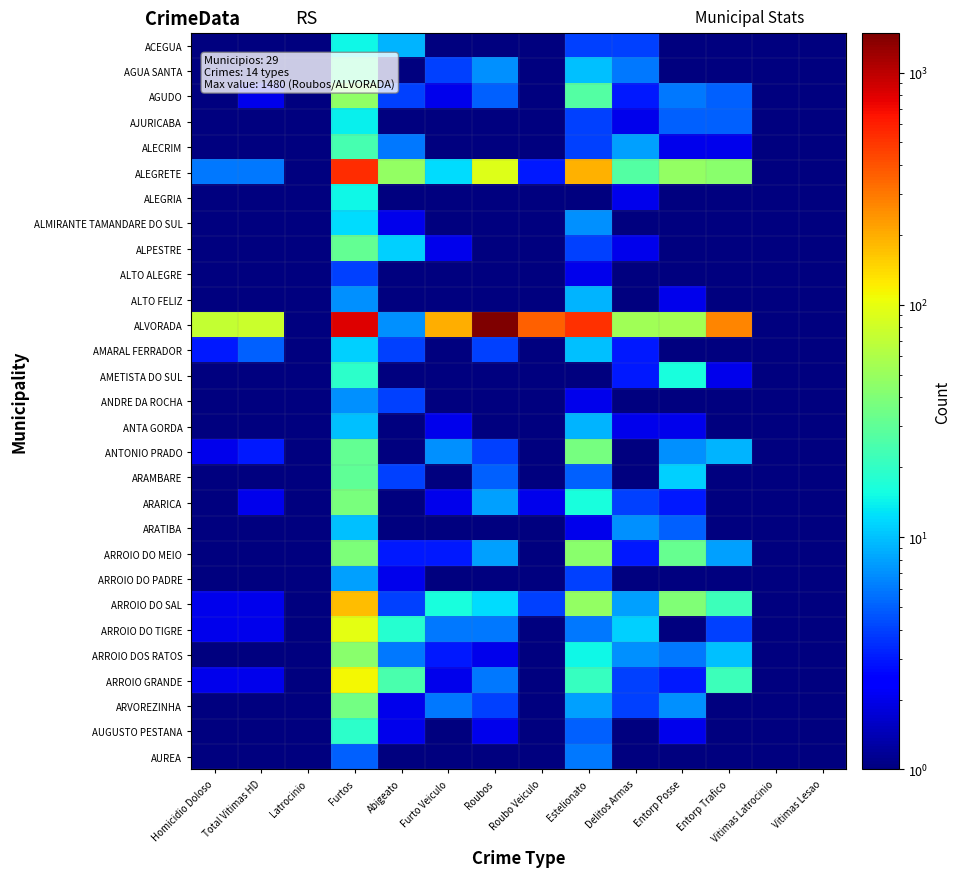

Which series has the largest total across all categories?

ALVORADA